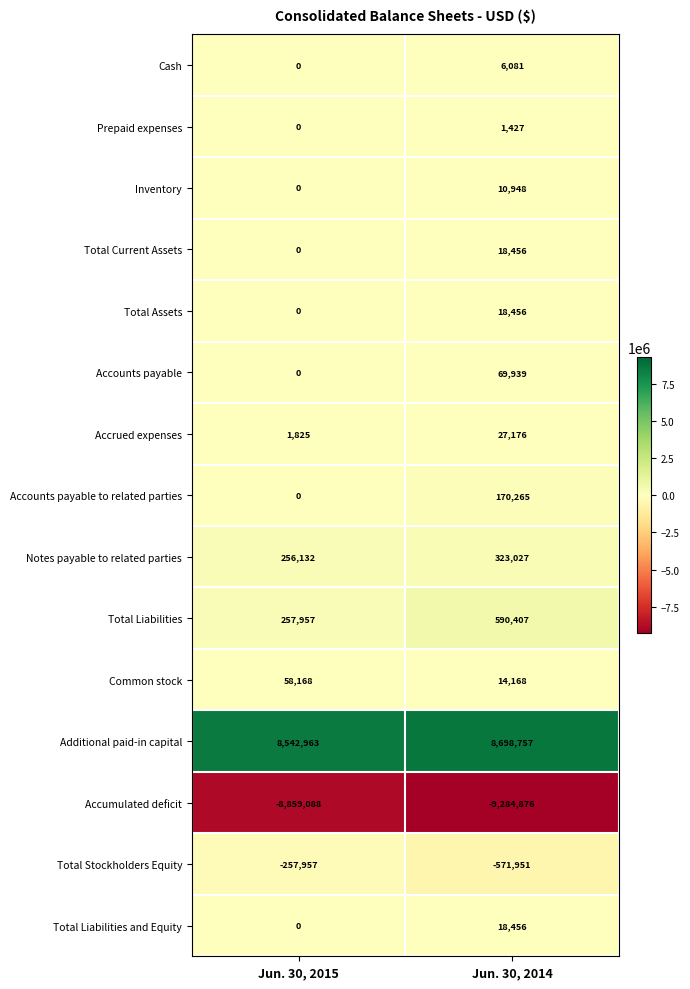

What is the minimum value shown in the chart?

-9284876